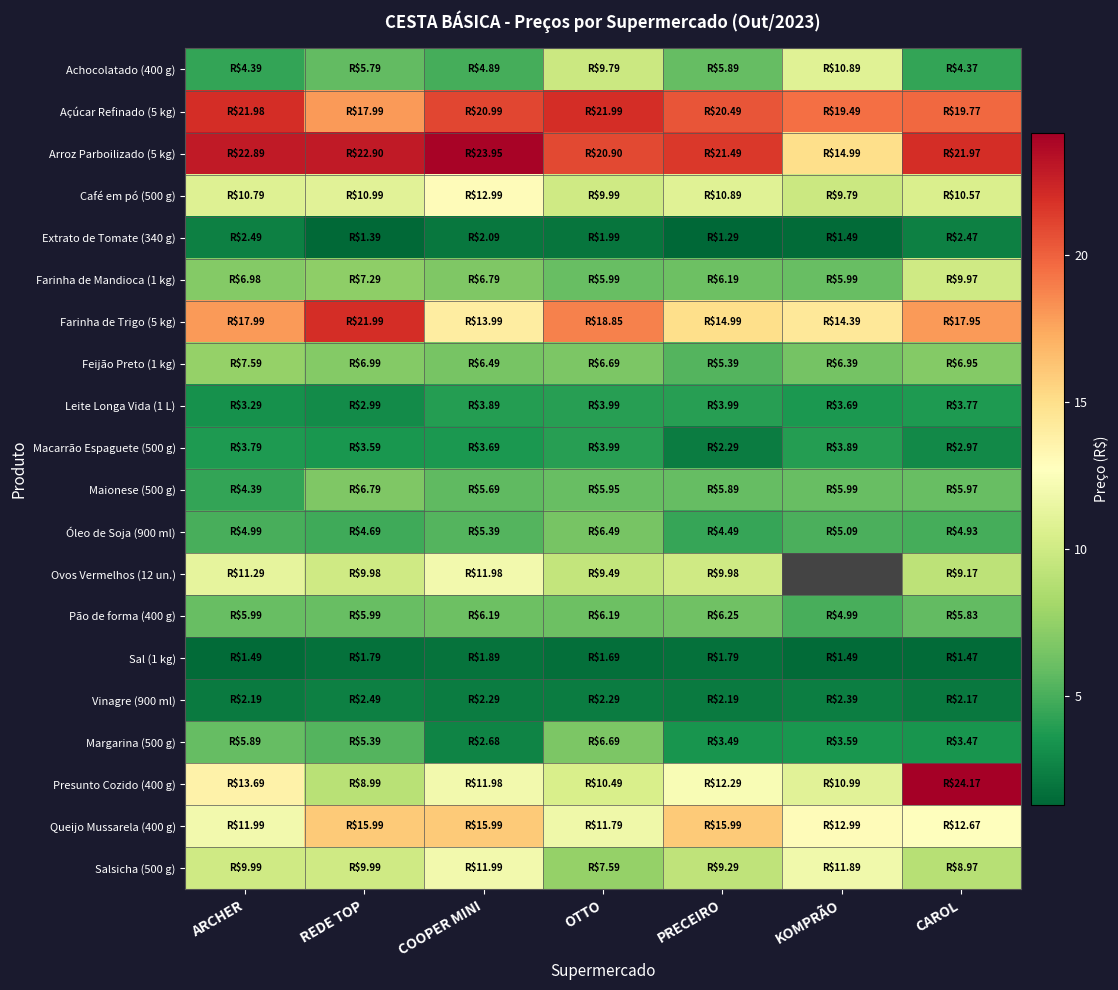

Which label corresponds to the smallest value in the chart?

PRECEIRO